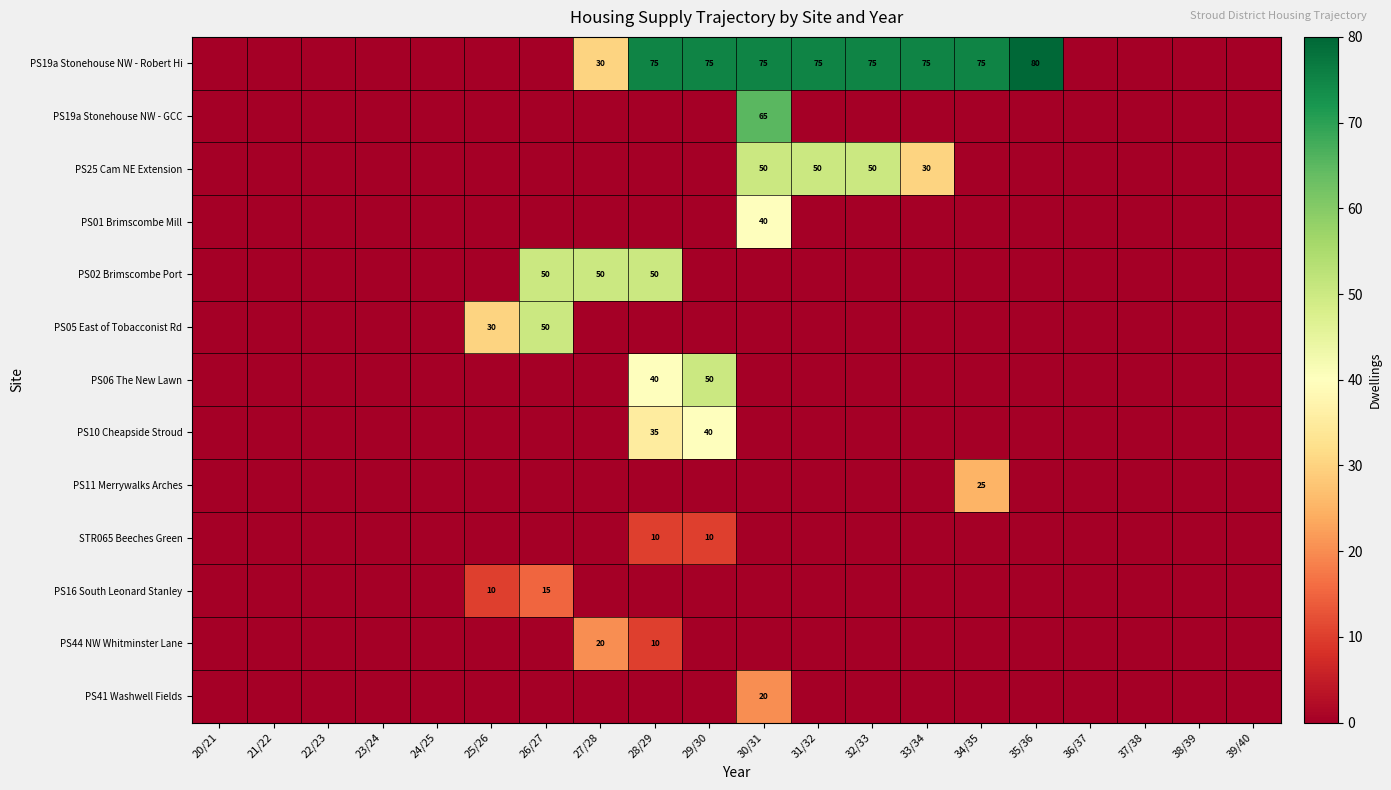

The value of PS19a Stonehouse NW - Robert Hi at 27/28 is 30. True or false?

True